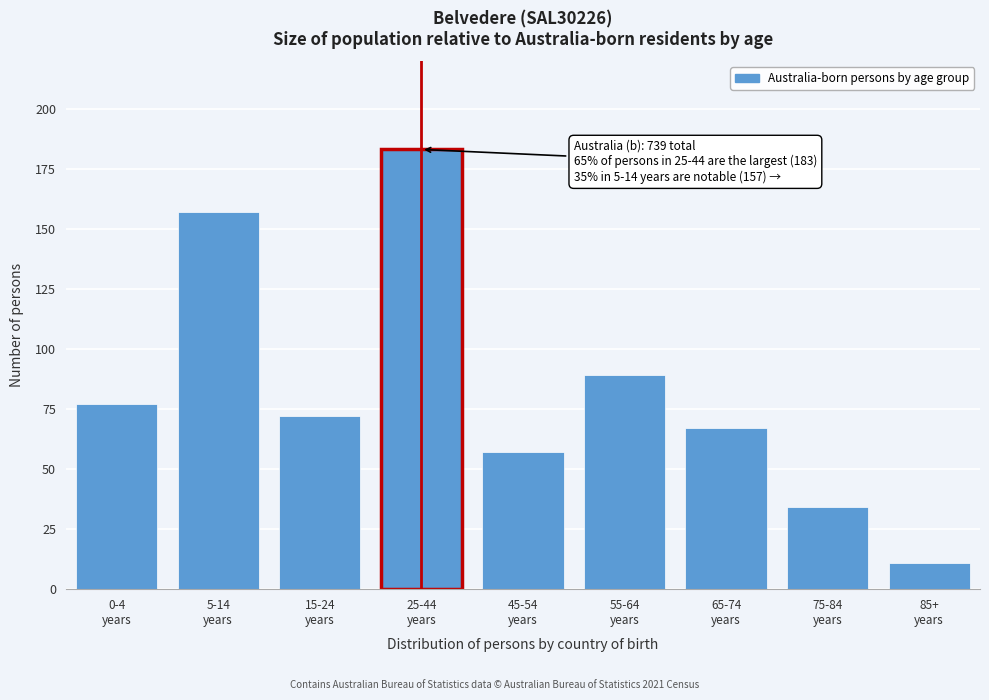

Reading left to right, transcribe all the data shown in this chart.

77	157	72	183	57	89	67	34	11